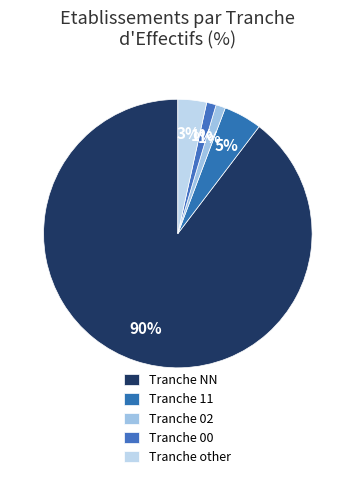

Which category accounts for the majority?

NN